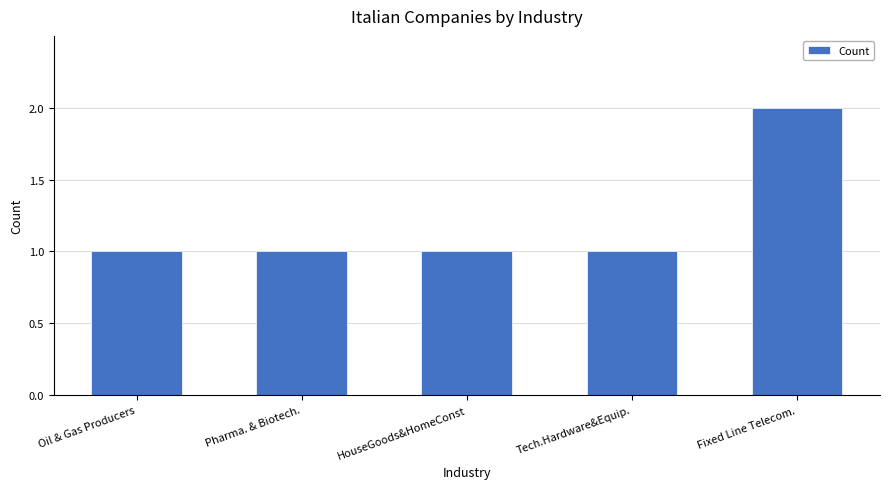

Read the value at HouseGoods&HomeConst.

1